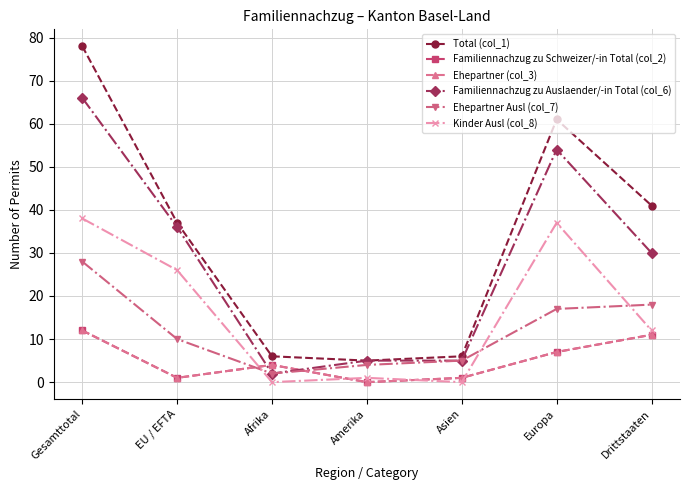

True or false: Total (col_1) and Familiennachzug zu Auslaender/-in Total (col_6) cross at least once.

False